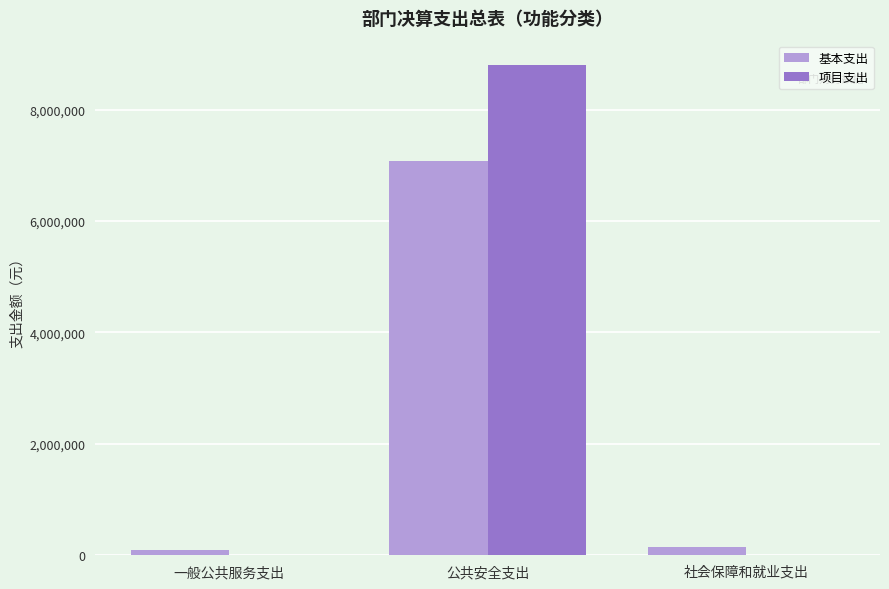

Is it true that 项目支出 equals 13923795.1 at 公共安全支出?

False